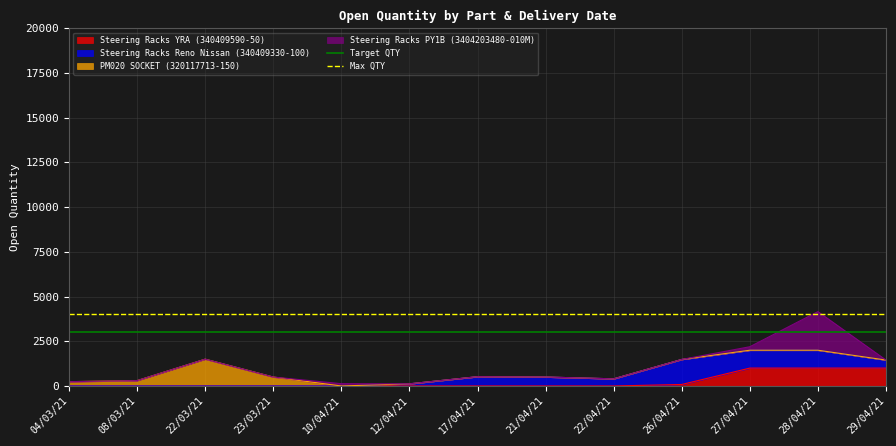

What value does the Max QTY series have at 08/03/21?

4000